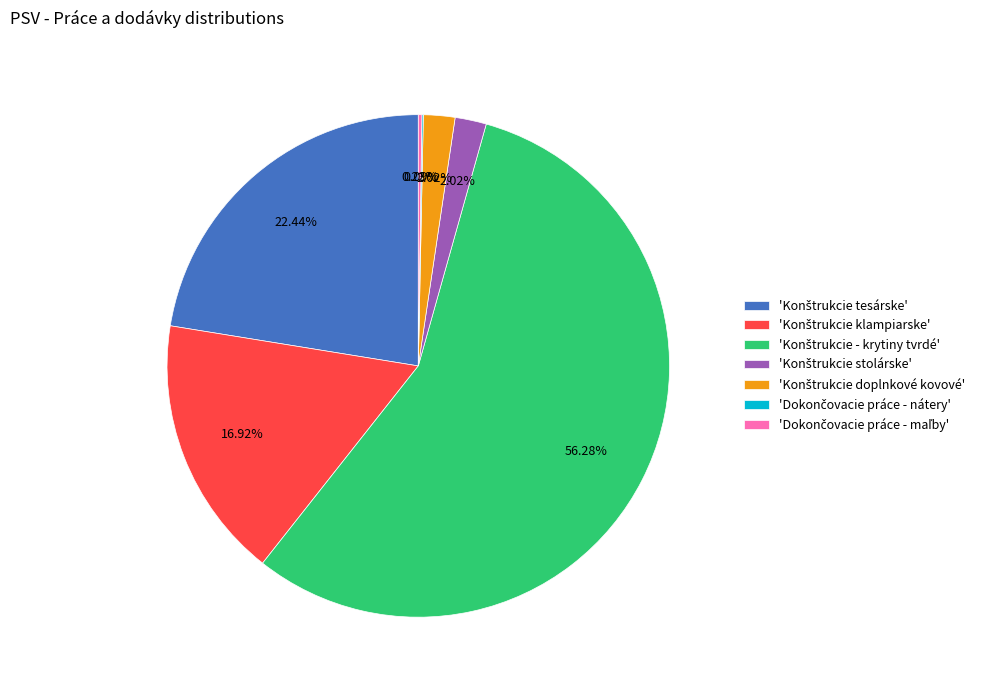

Count the number of slices in the pie.

7